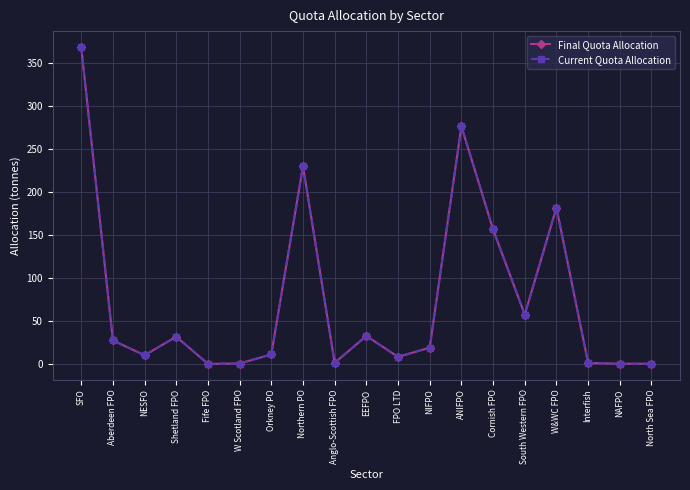

Where does the Final Quota Allocation series first go above 19?

SFO